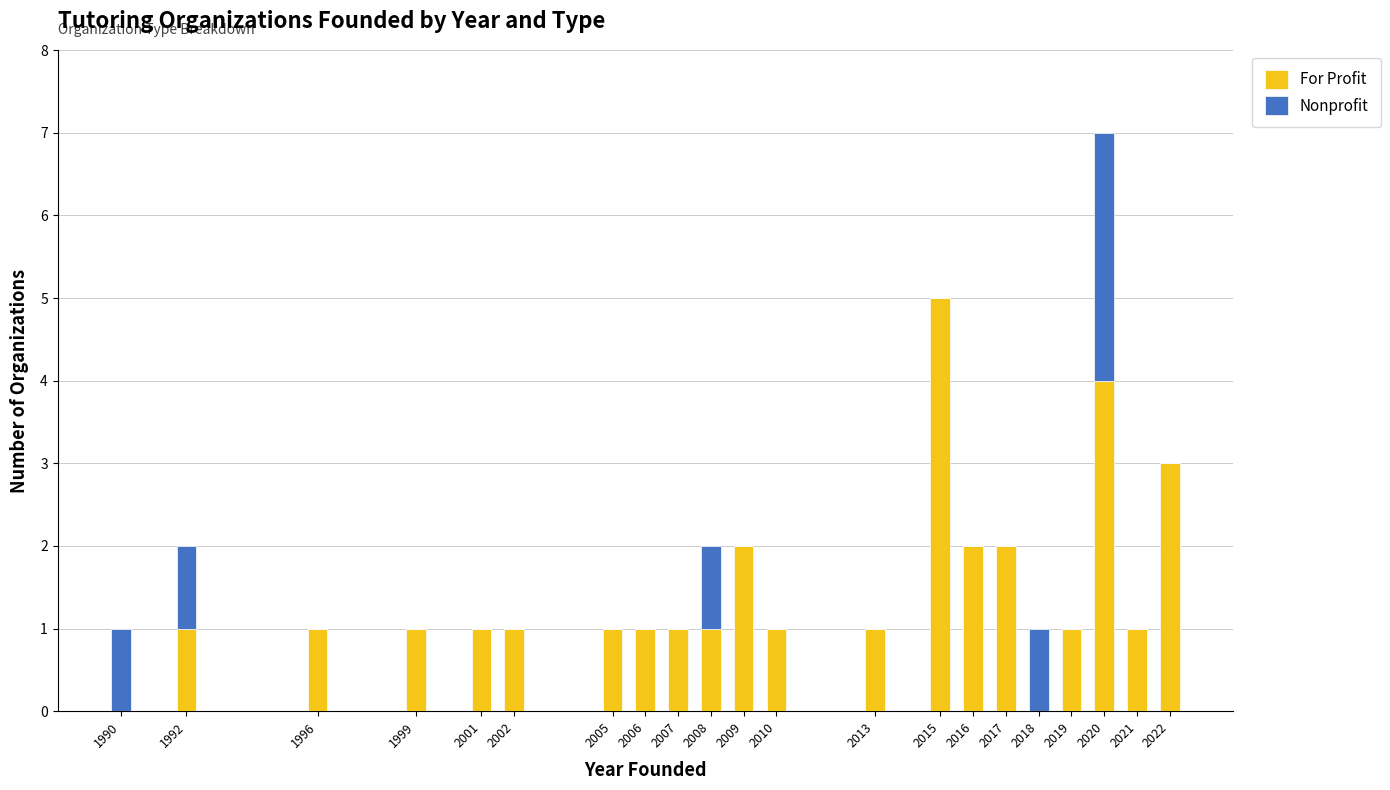

How many series are shown in this chart?

2